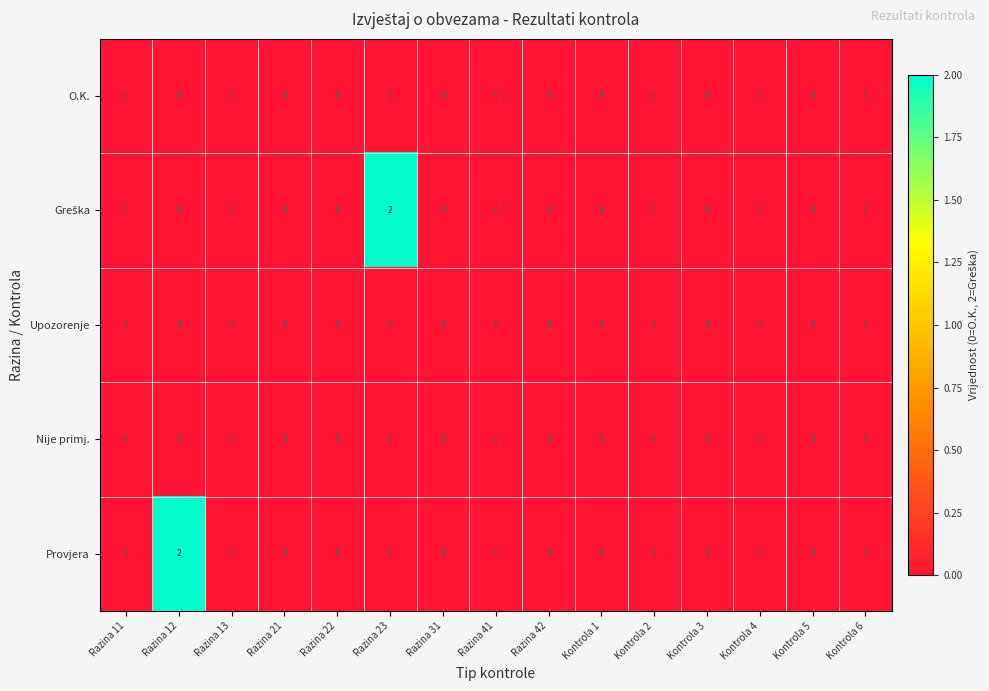

The value of Provjera at Razina 23 is 0. True or false?

True